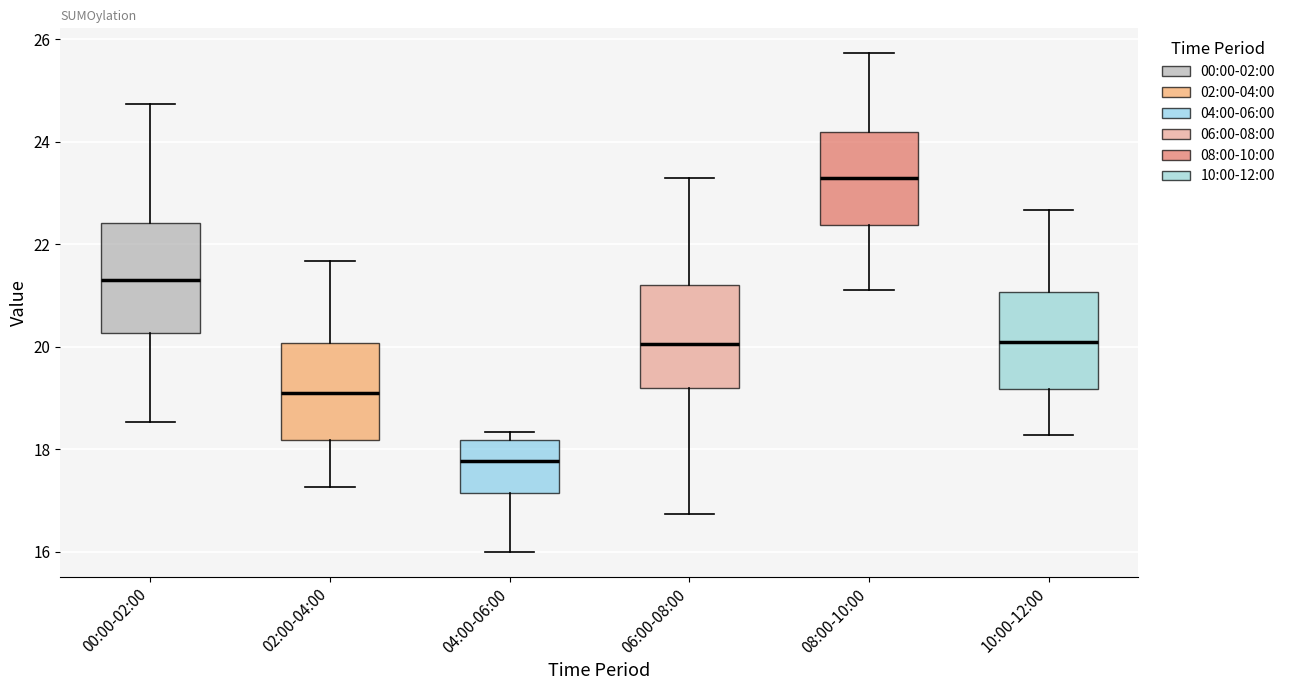

Where does the median line of the box for 06:00-08:00 sit on the y-axis? The values are not printed on the chart, so give them approximately, as read against the axis.

20.0